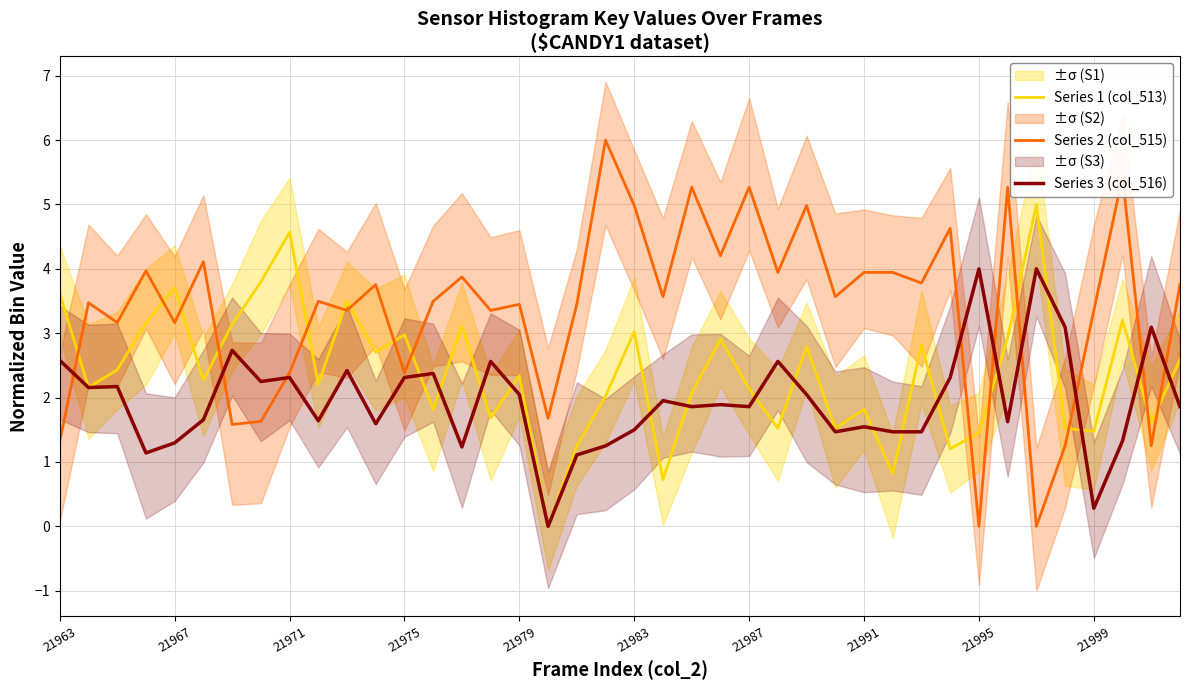

In Series 1 (col_513), how many points are higher than both neighbors (excluding endpoints)?

13